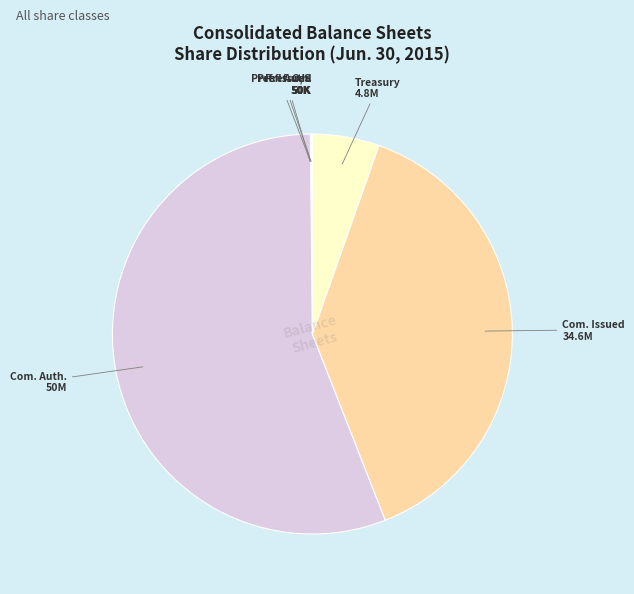

Is it true that Treasury 4.8M is 5% of the pie?

True